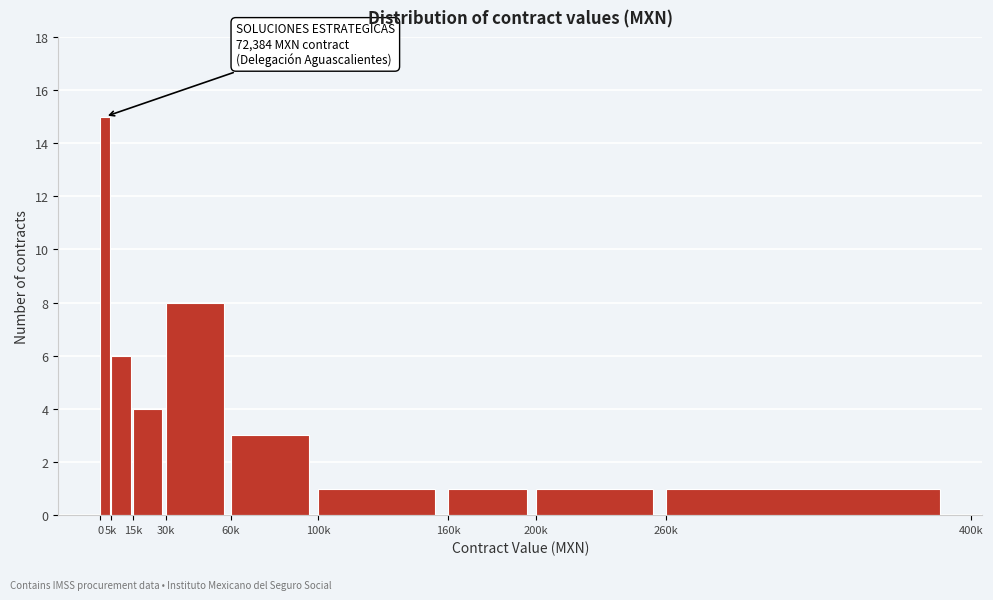

Reading left to right, extract all data points from this chart.

15	6	4	8	3	1	1	1	1